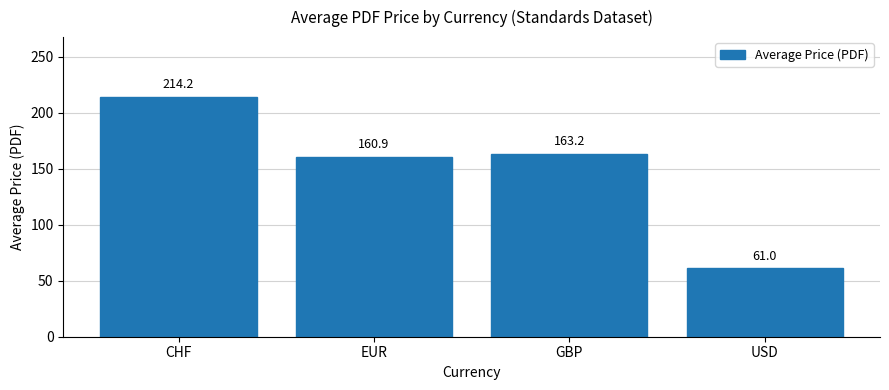

List the labels in order of value, smallest first.

USD, EUR, GBP, CHF